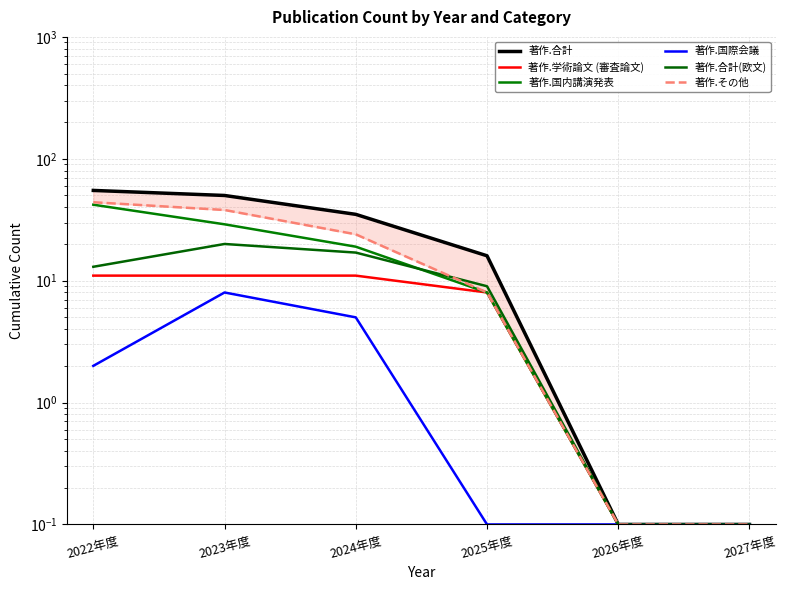

What is the value of the 著作.その他 point at the 4th from the left?

8.0